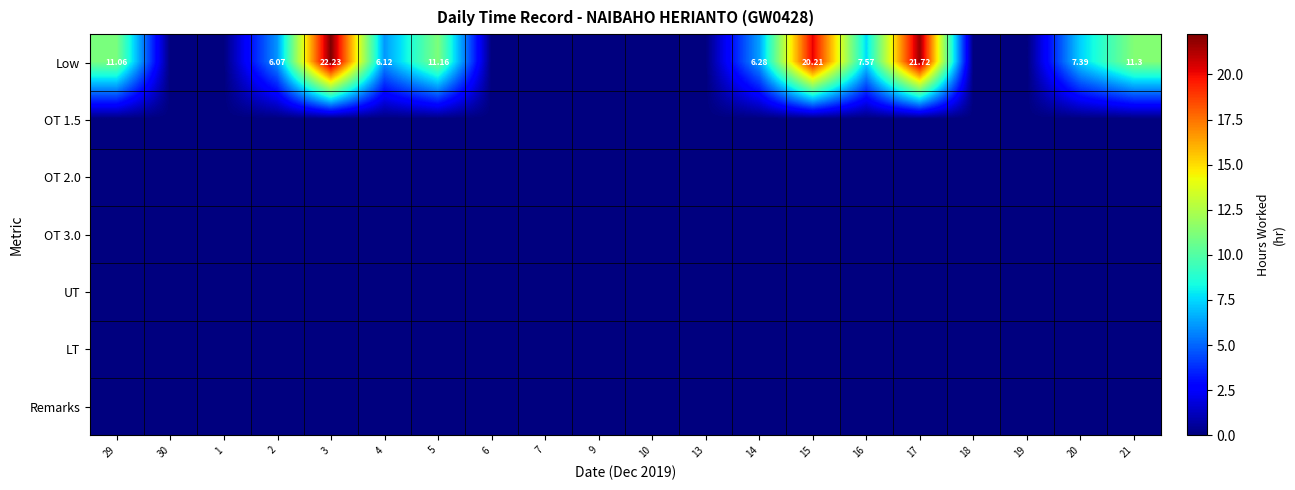

What is the highest value of the Low series?

22.2